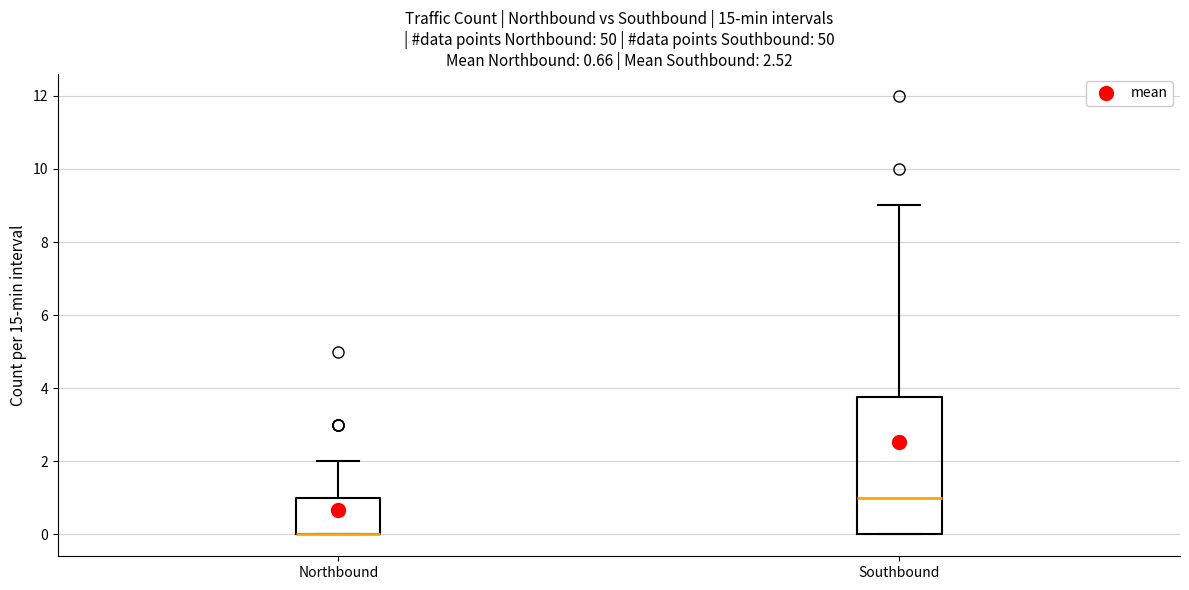

Which box is the tallest, from its lower edge to its upper edge?

Southbound